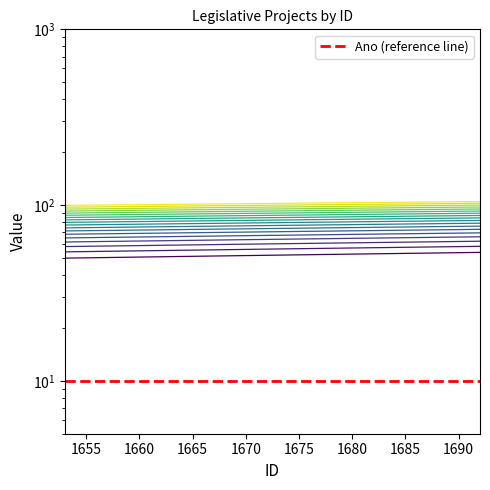

What is the difference between the values at 1654 and 1684?

3.8